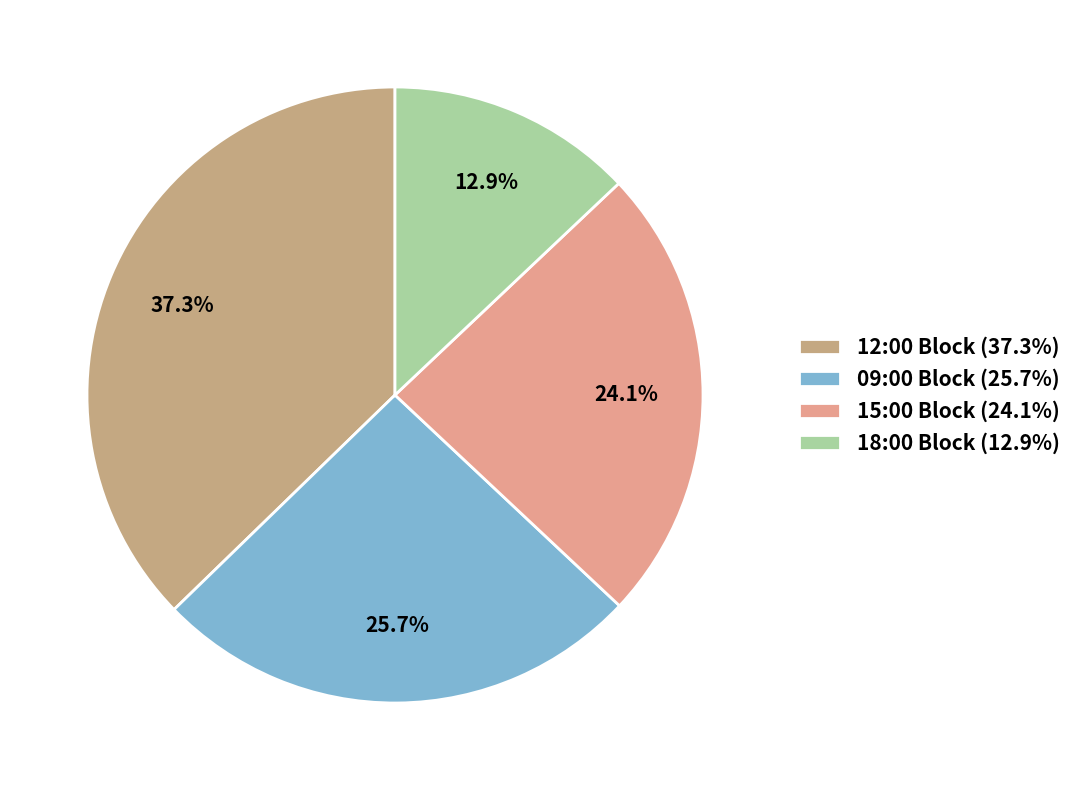

How many segments does this pie chart have?

4